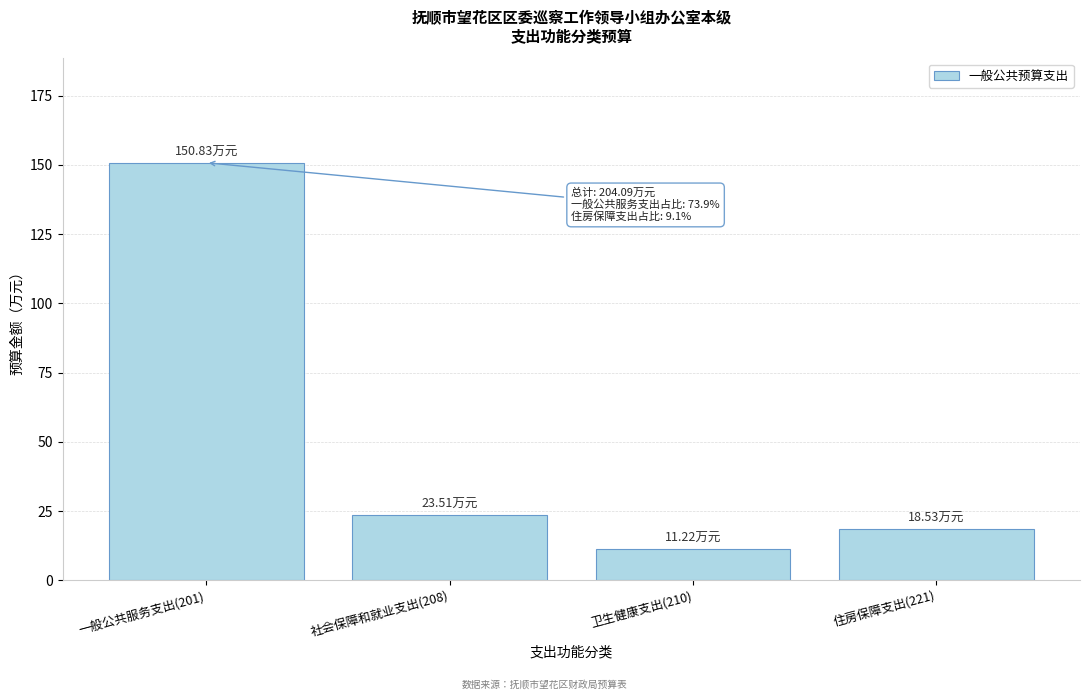

List the labels in order of value, smallest first.

卫生健康支出(210), 住房保障支出(221), 社会保障和就业支出(208), 一般公共服务支出(201)